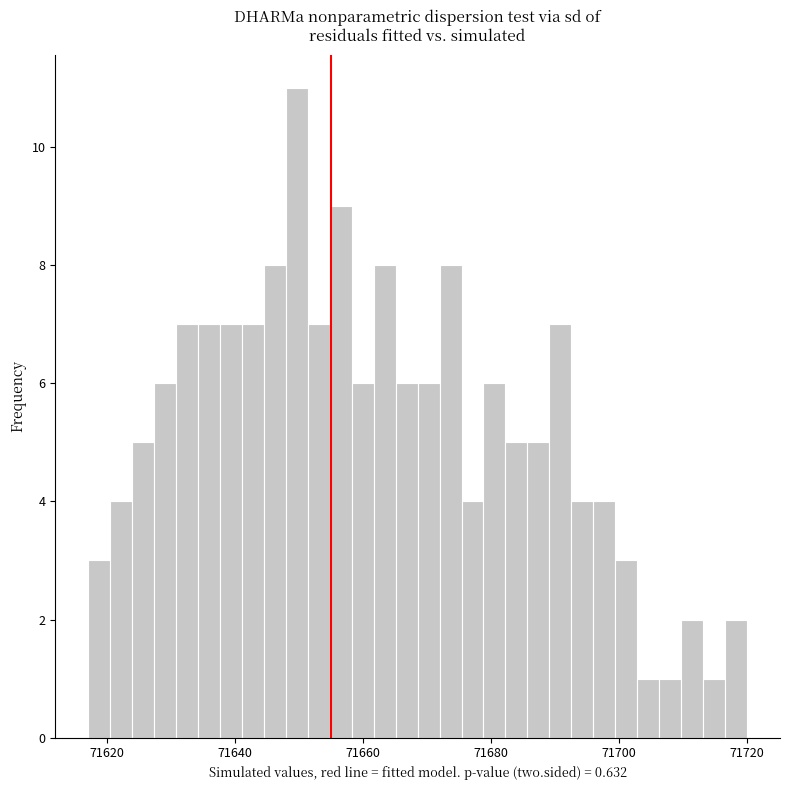

Read against the x-axis, roughly where is the centre of the tallest bar?

71650